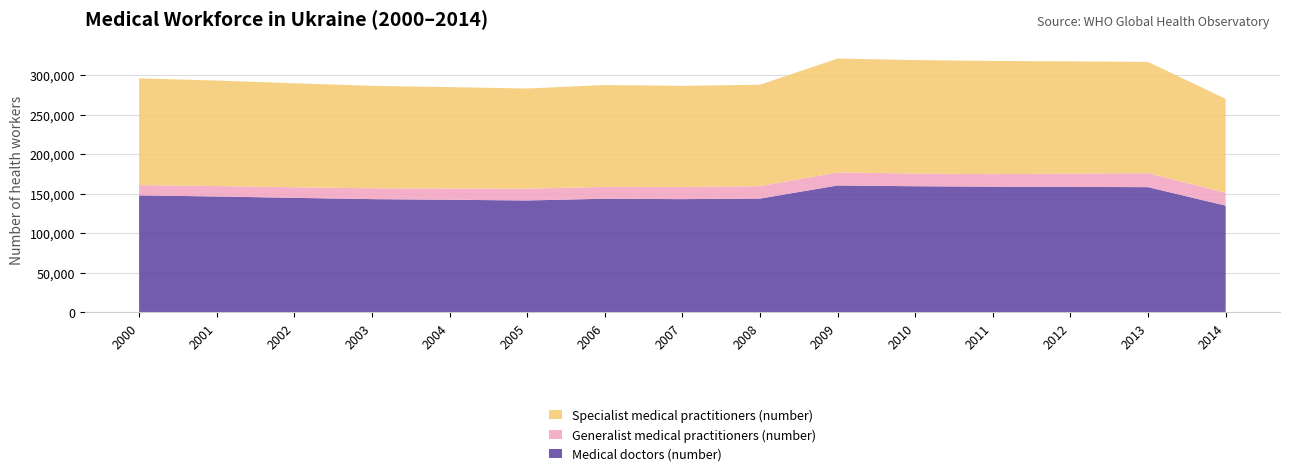

Reading left to right, what are all the values shown in this chart?

Medical doctors (number): 147957	146557	144843	143202	142415	141521	143728	143200	143909	160459	159495	158949	158681	158344	134986
Generalist medical practitioners (number): 12995	13199	13354	13749	14256	14912	14917	15368	15735	16503	16090	15856	16835	17711	16249
Specialist medical practitioners (number): 134962	133358	131489	129453	128159	126609	128811	127832	128174	143956	143405	143093	141846	140633	118737